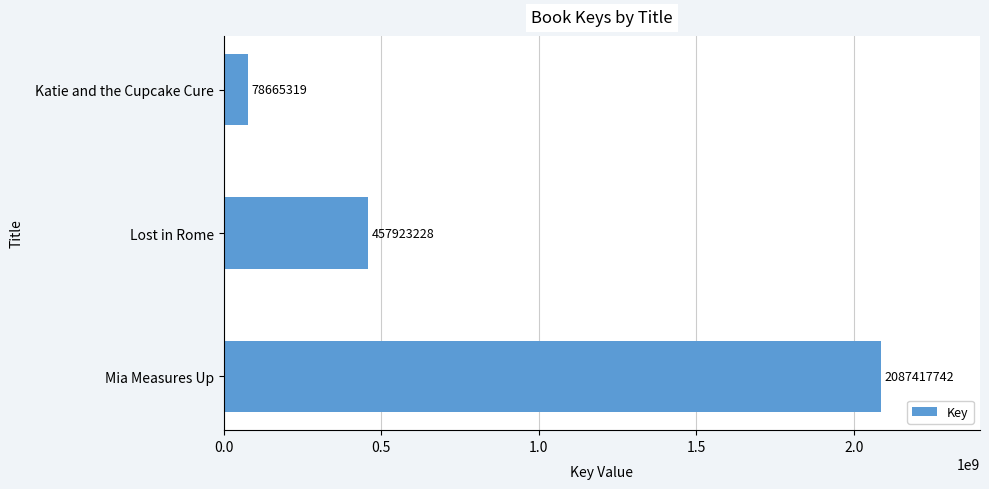

Rank the categories by value from highest to lowest.

Mia Measures Up, Lost in Rome, Katie and the Cupcake Cure